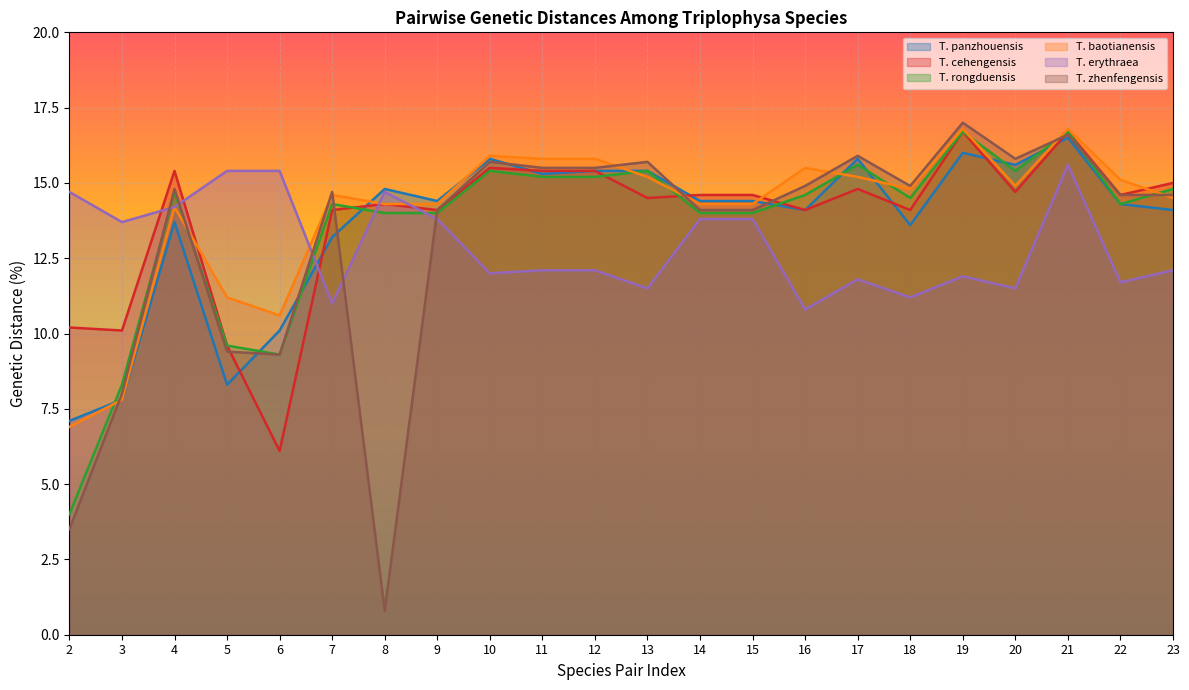

Which label corresponds to the largest value in the chart?

19